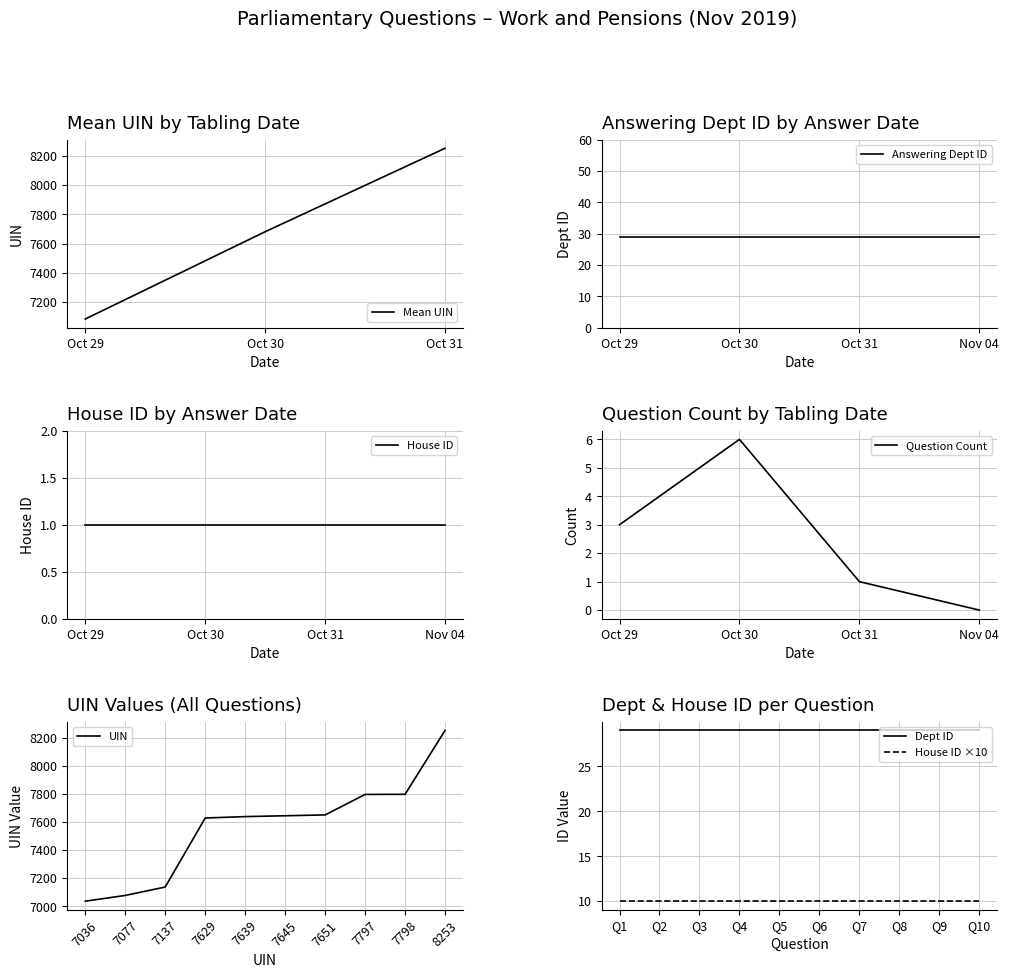

Which series has the widest spread of values?

UIN